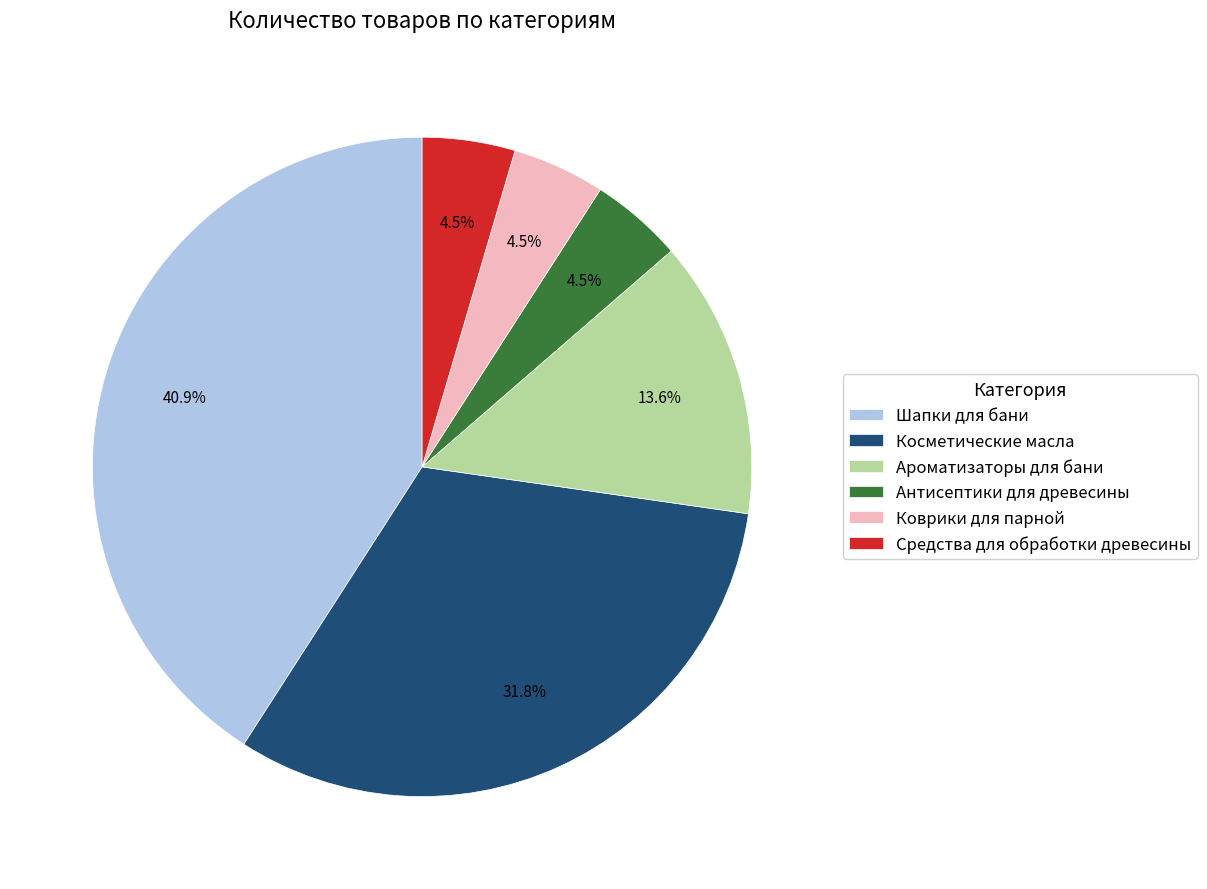

Is there any slice that represents more than half of the pie?

No